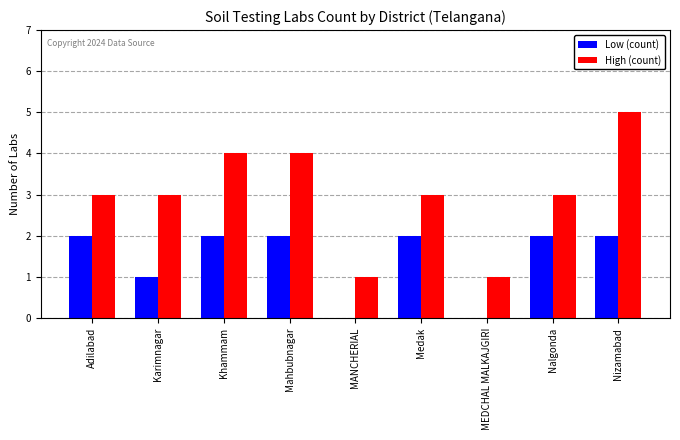

Is it true that High (count) equals 3 at Nalgonda?

True